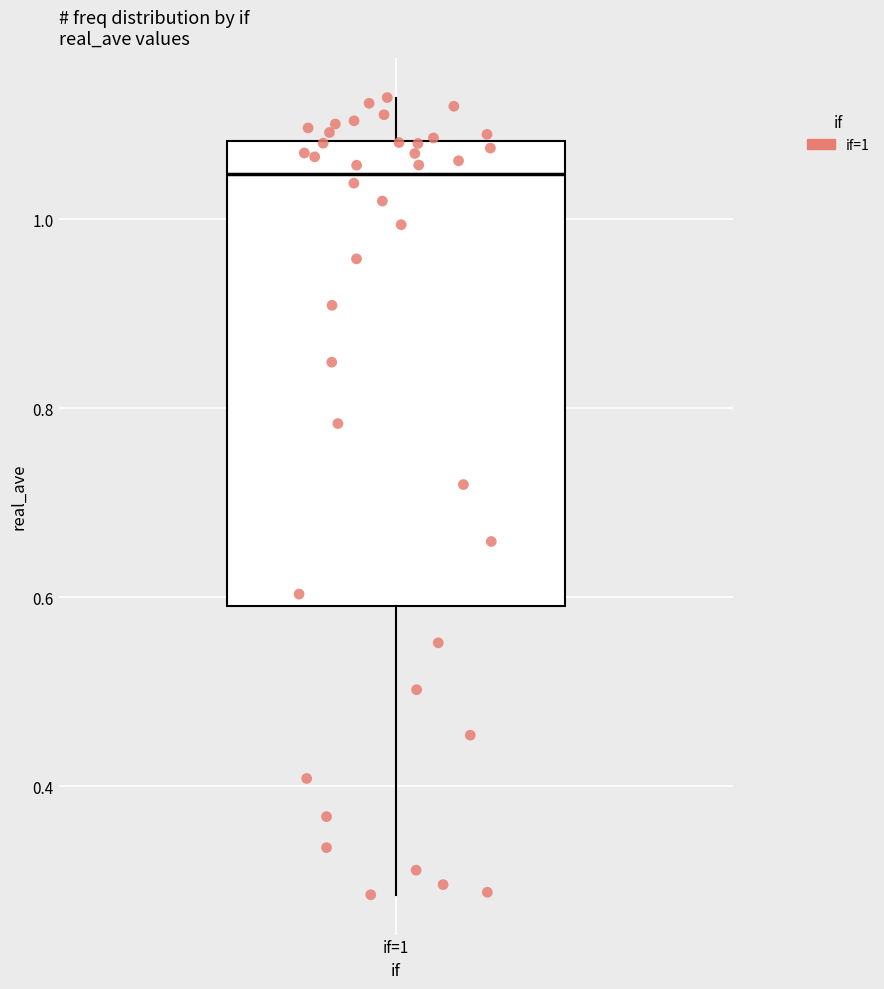

Where is the lower edge of the box for if=1 on the y-axis? The values are not printed on the chart, so give them approximately, as read against the axis.

0.60